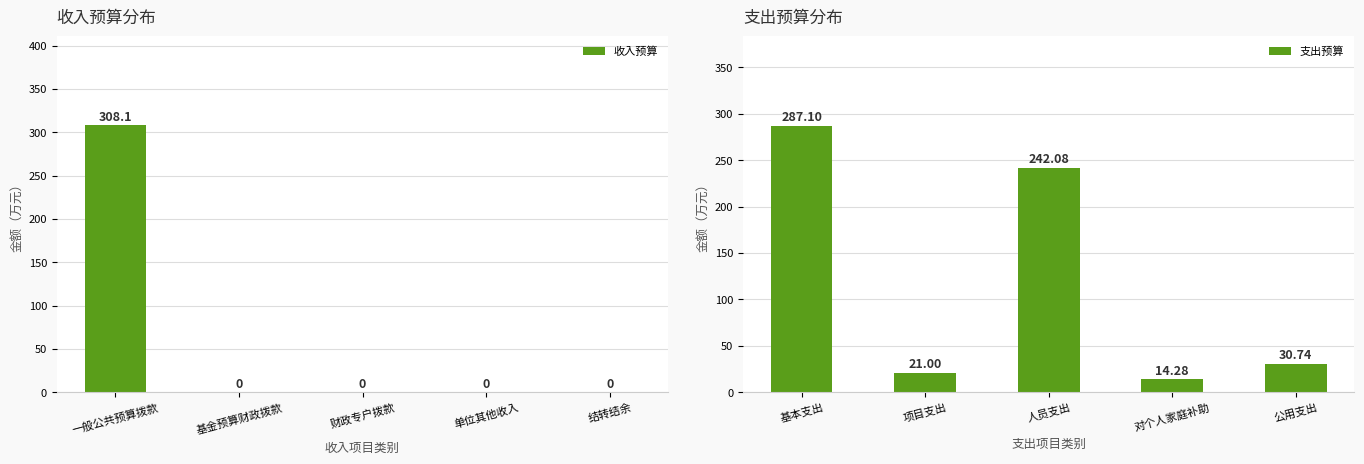

Reading right to left, what are all the values shown in this chart?

收入预算: 结转结余=0.0	单位其他收入=0.0	财政专户拨款=0.0	基金预算财政拨款=0.0	一般公共预算拨款=308.1
支出预算: 公用支出=30.7	对个人家庭补助=14.3	人员支出=242.1	项目支出=21.0	基本支出=287.1